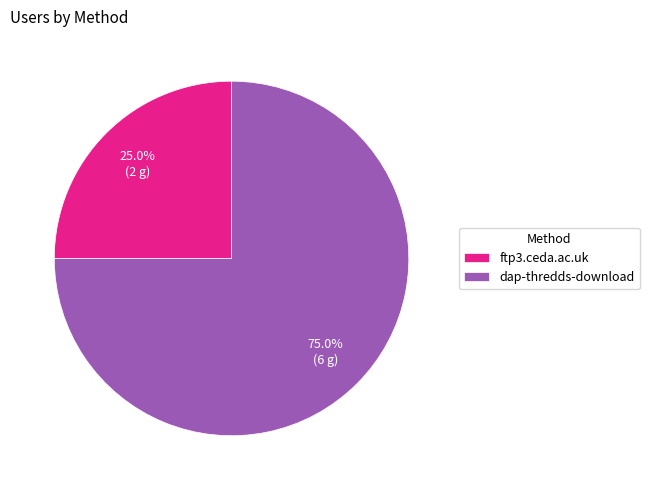

Does ftp3.ceda.ac.uk represent more than half of the total?

No